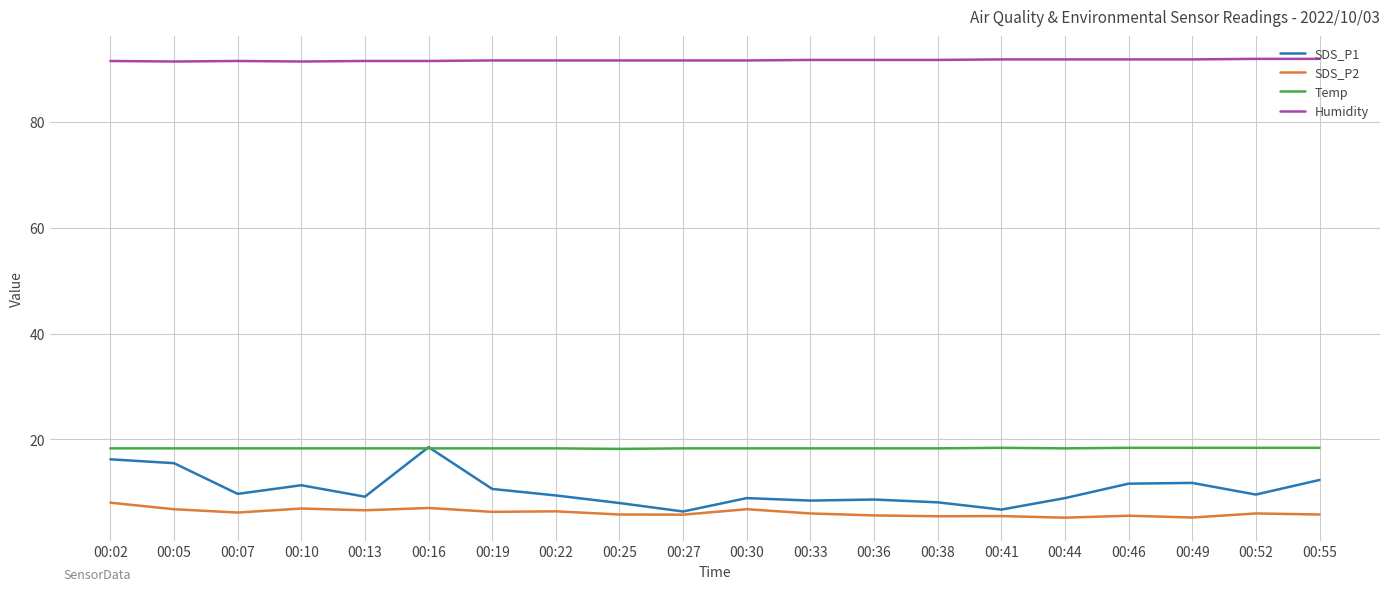

What is the difference between the maximum and minimum values in the Humidity series?

0.5